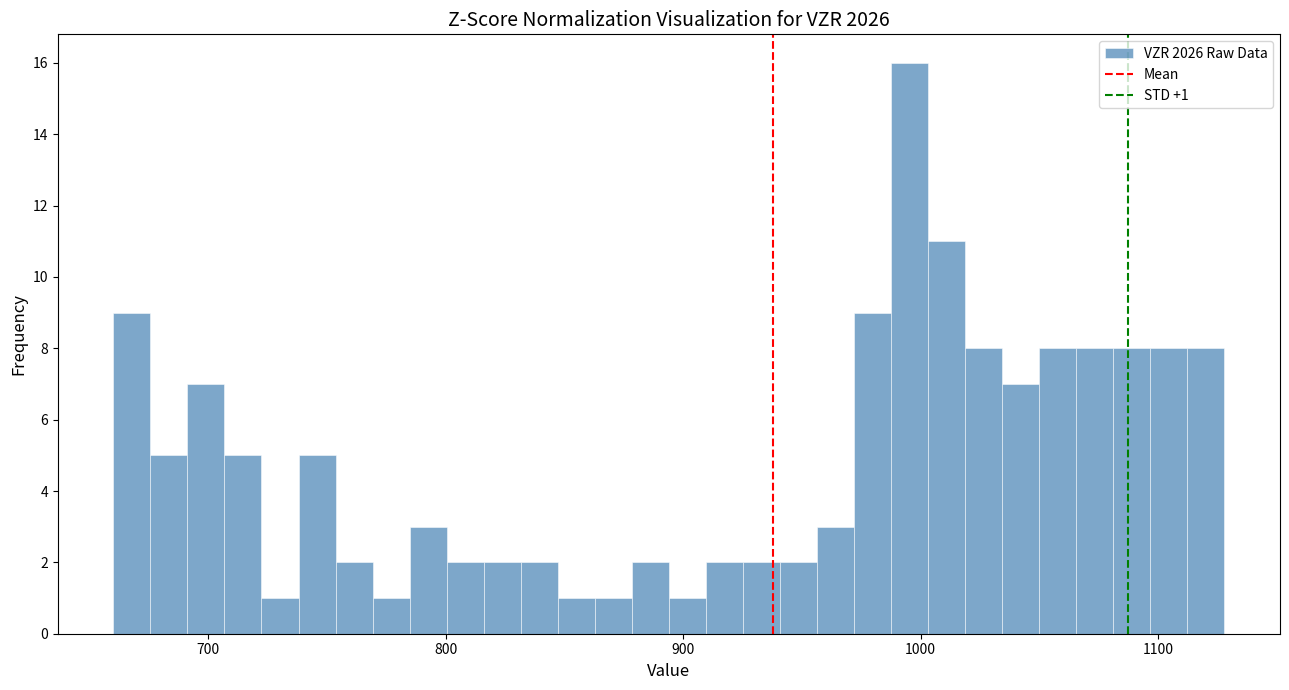

Read against the x-axis, roughly where is the centre of the tallest bar?

1000